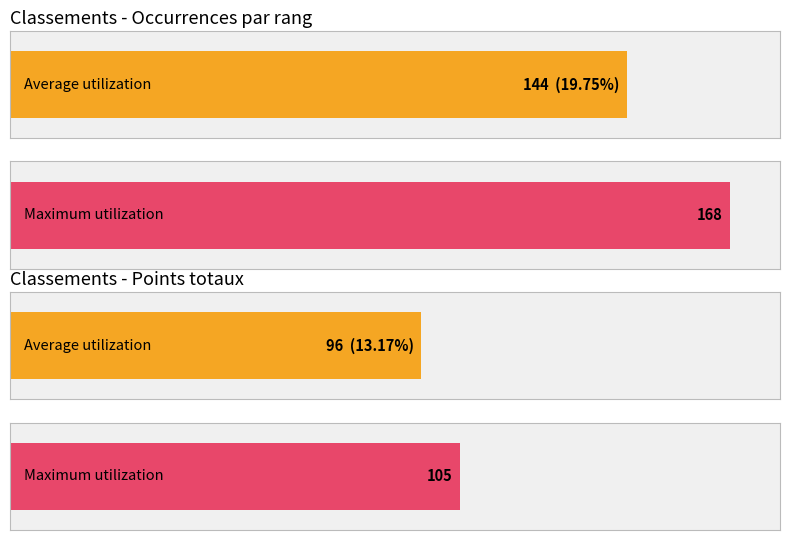

Rank the series by their maximum value, from highest to lowest.

Maximum utilization, Average utilization